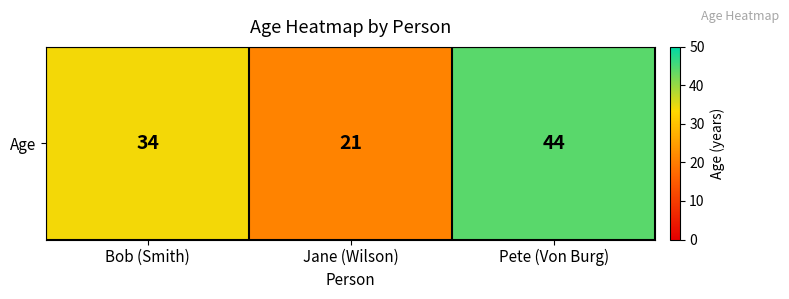

What is the approximate value at Bob (Smith), to the nearest 5?

35